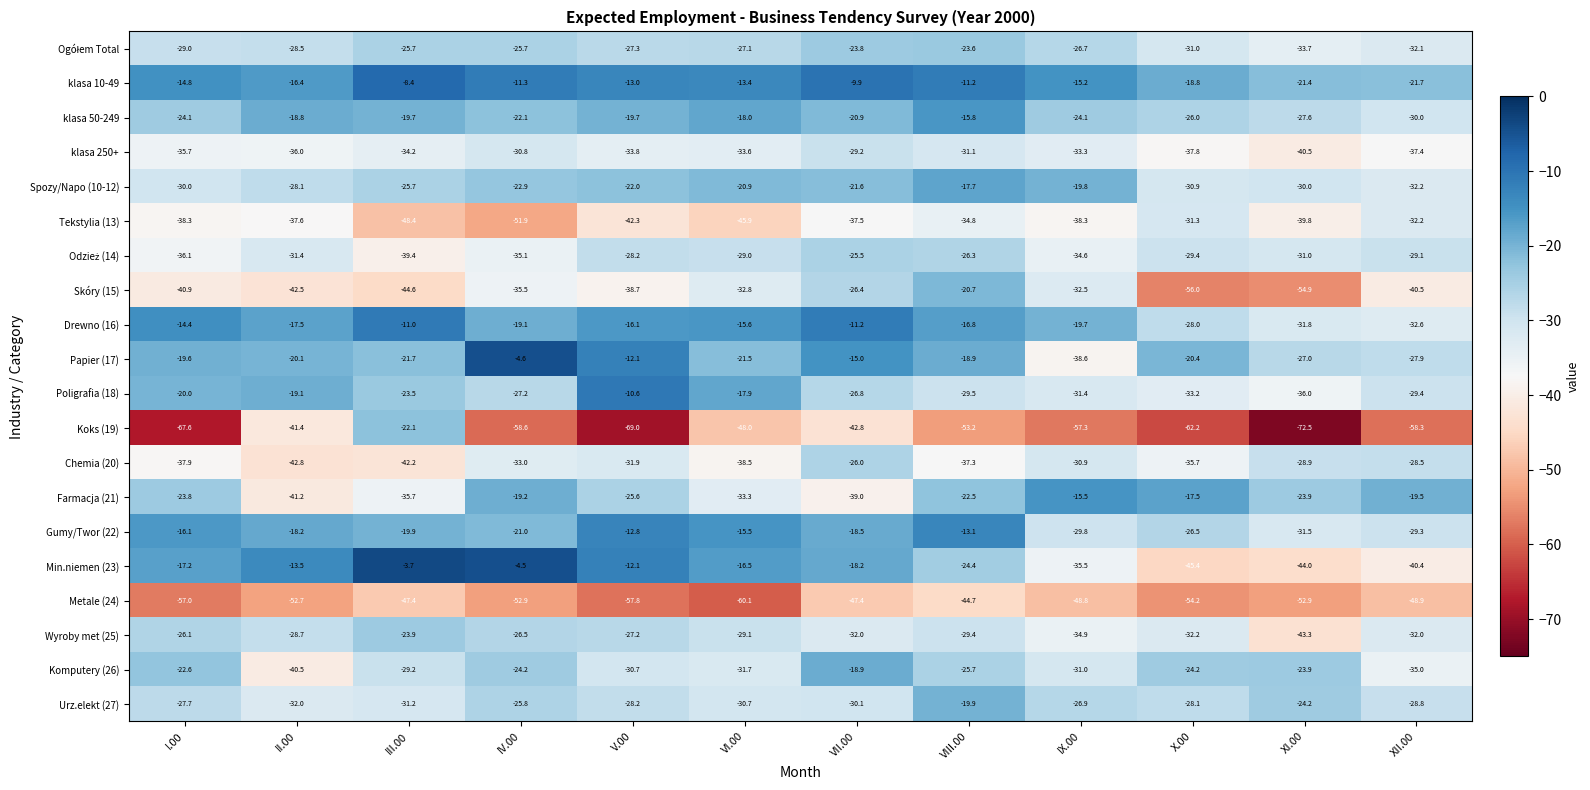

The Komputery (26) series shows -35.1 at I.00. True or false?

False